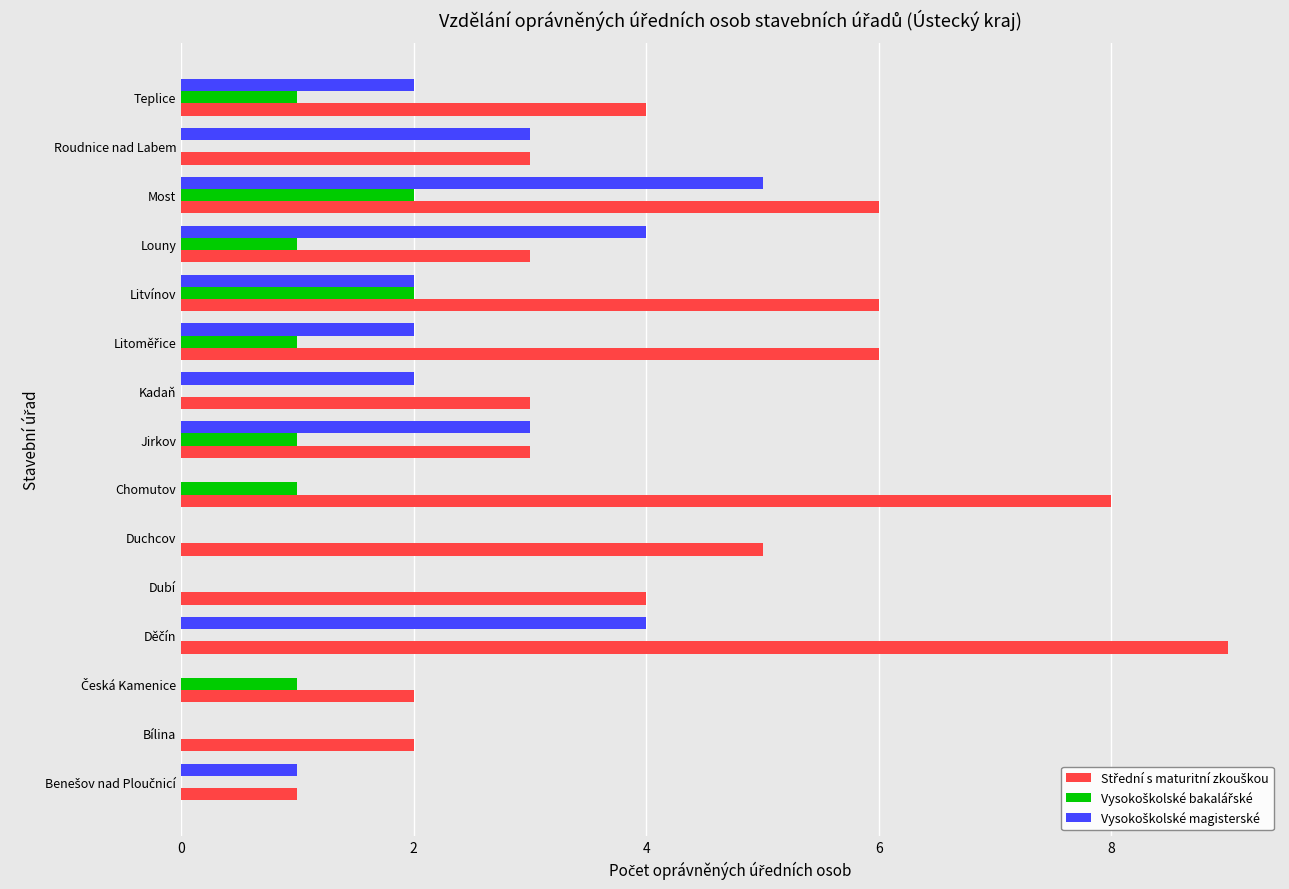

What is the maximum value shown in the chart?

9